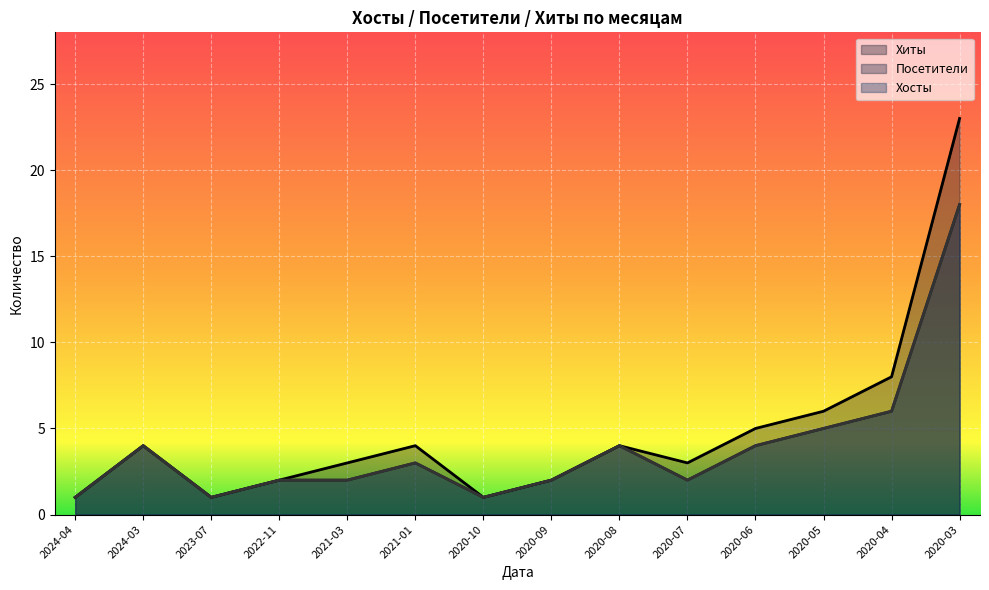

What position from the left is 2020-06?

11